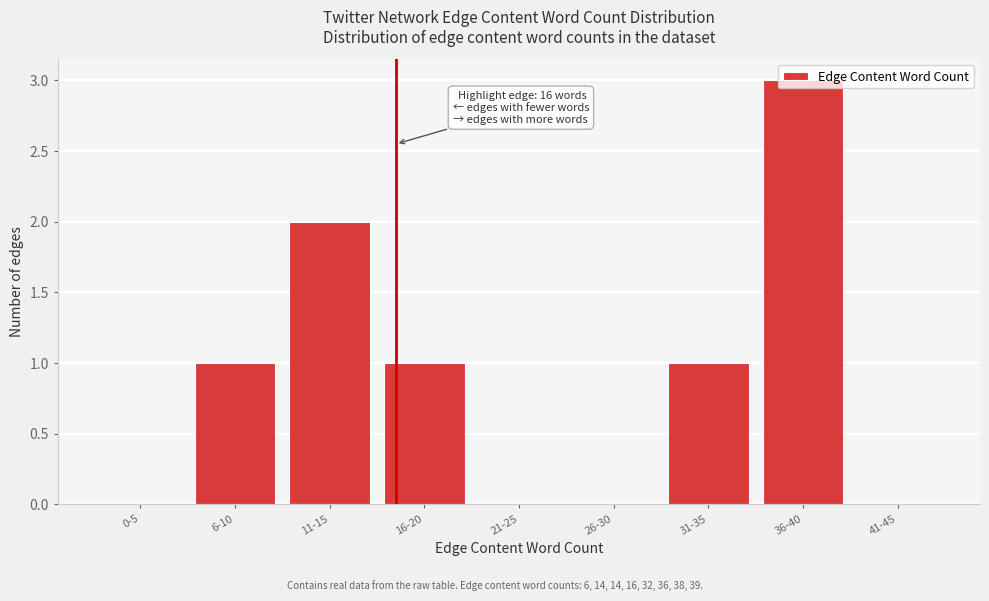

Which has a higher value, 16-20 or 21-25?

16-20